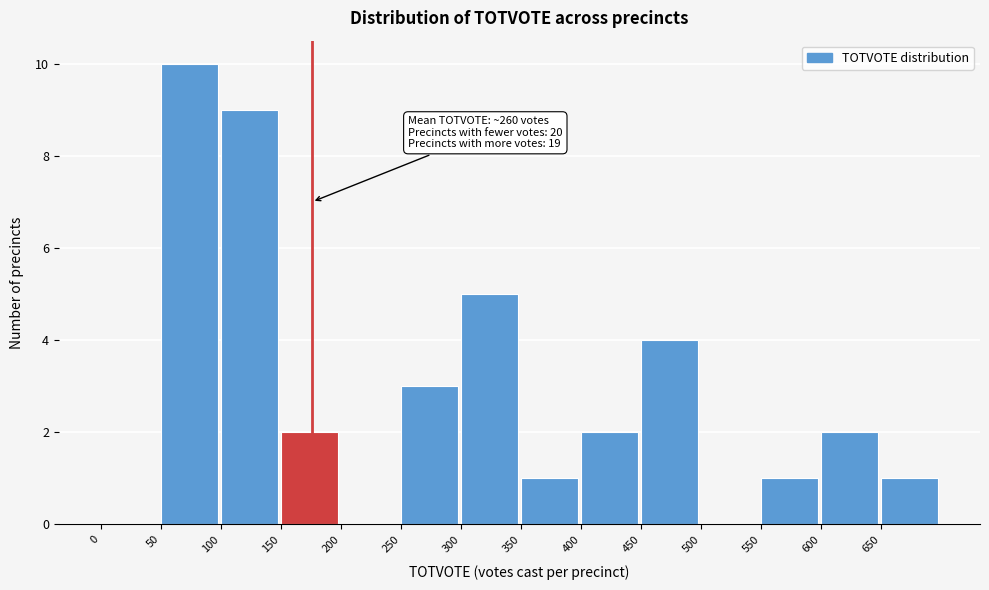

Over which range of the x-axis is the bar tallest?

50 to 100